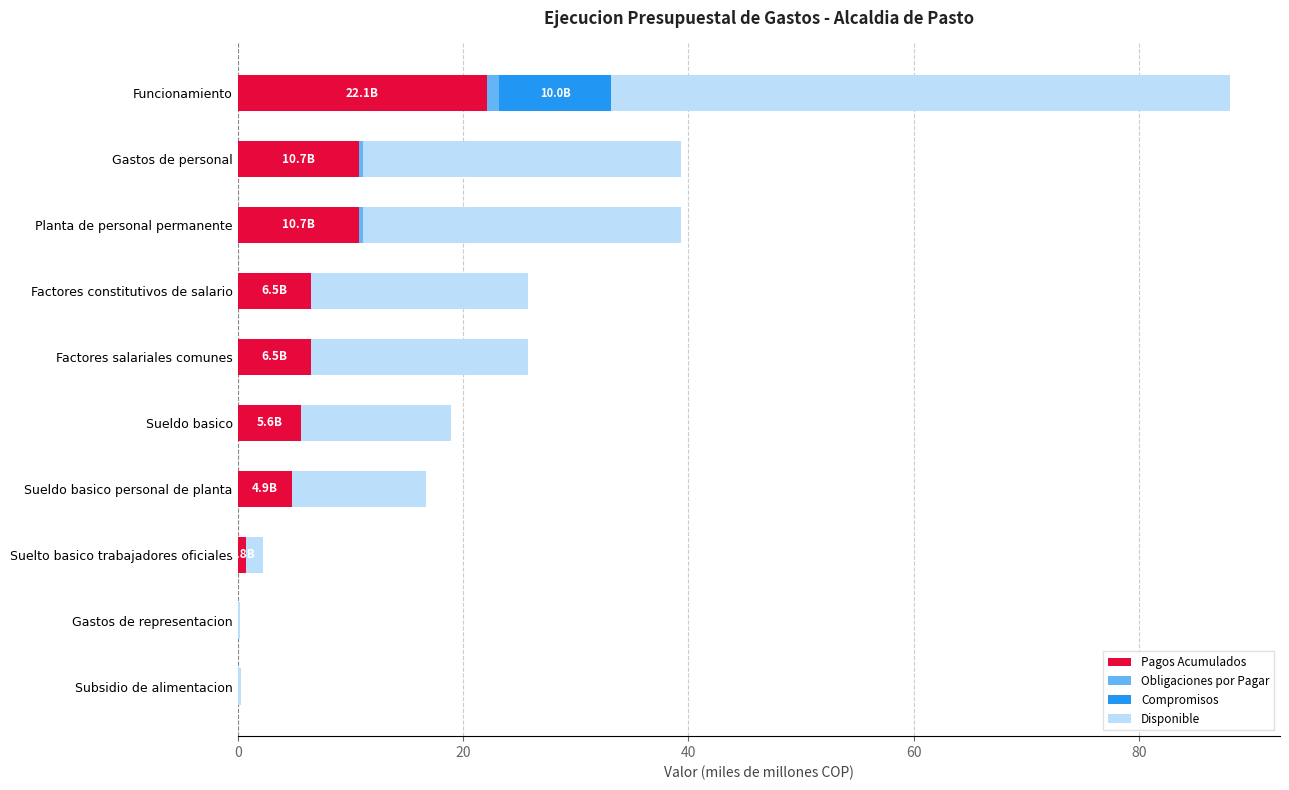

Which category has the highest value in the Pagos Acumulados series?

Funcionamiento